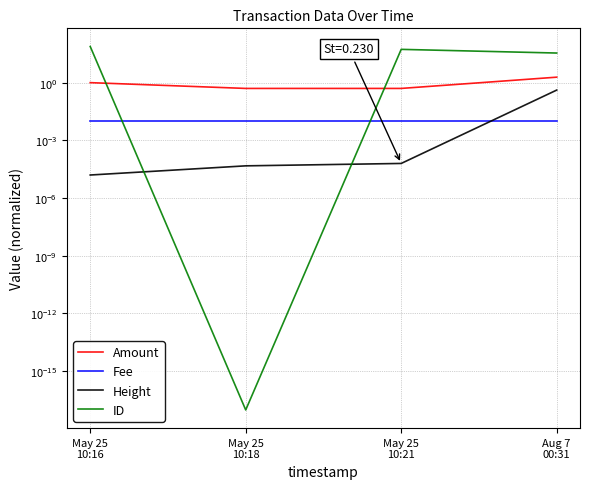

Which series has the largest range (max minus min)?

ID